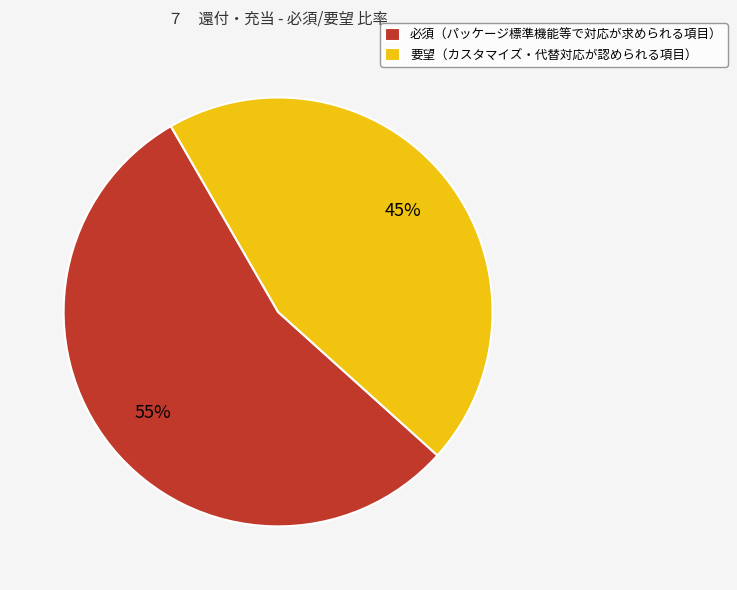

Is it true that 要望（カスタマイズ・代替対応が認められる項目） is 50% of the pie?

False